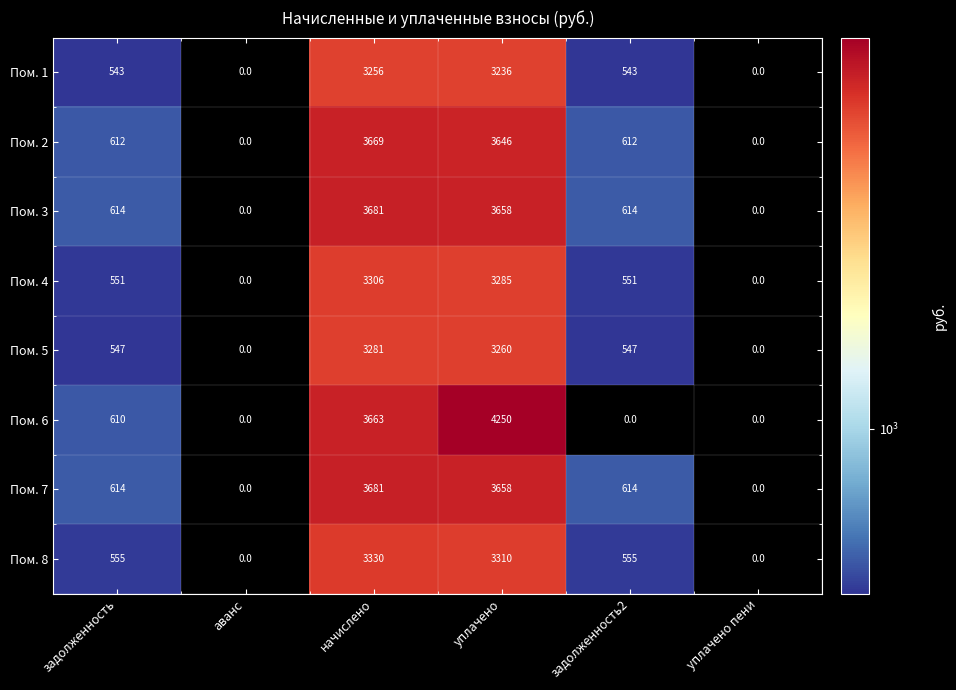

Which label corresponds to the largest value in the chart?

уплачено